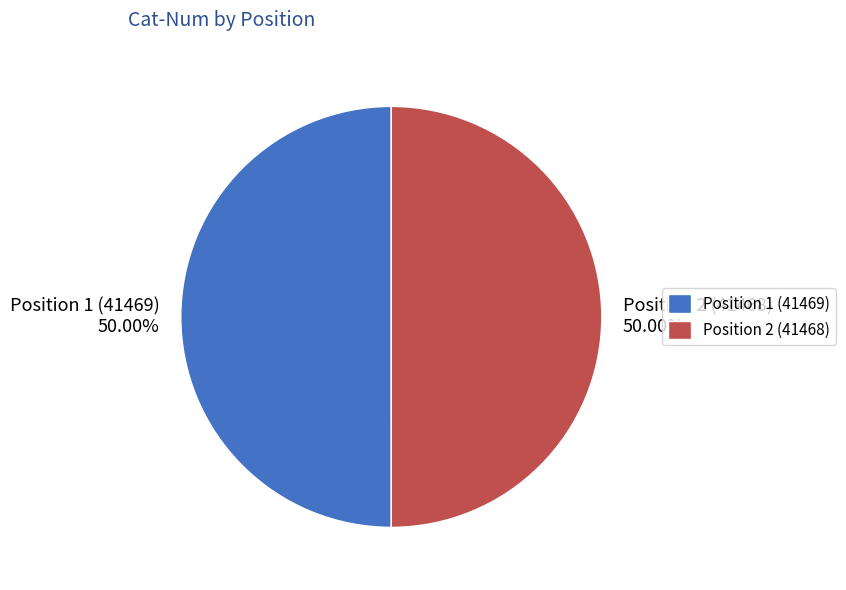

Is the sum of Position 1 (41469) and Position 2 (41468) greater than half?

Yes